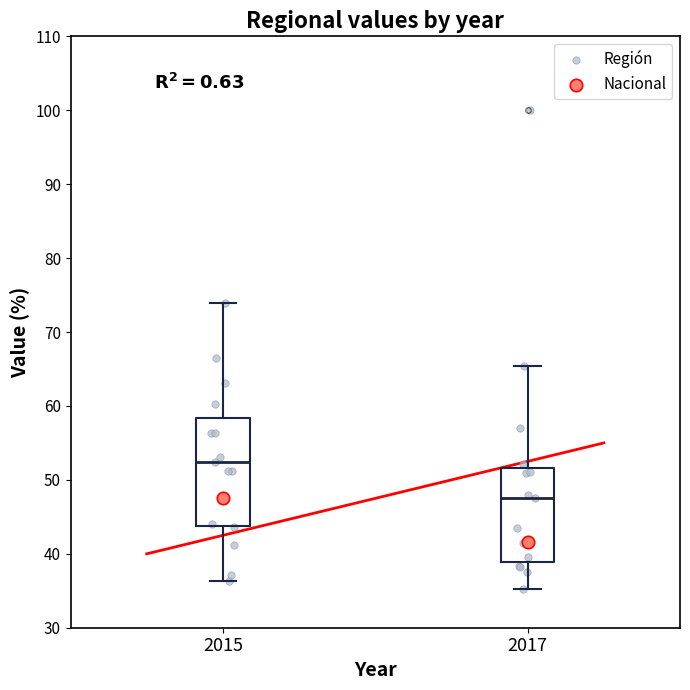

What are all the series names shown in the legend?

Región, Nacional